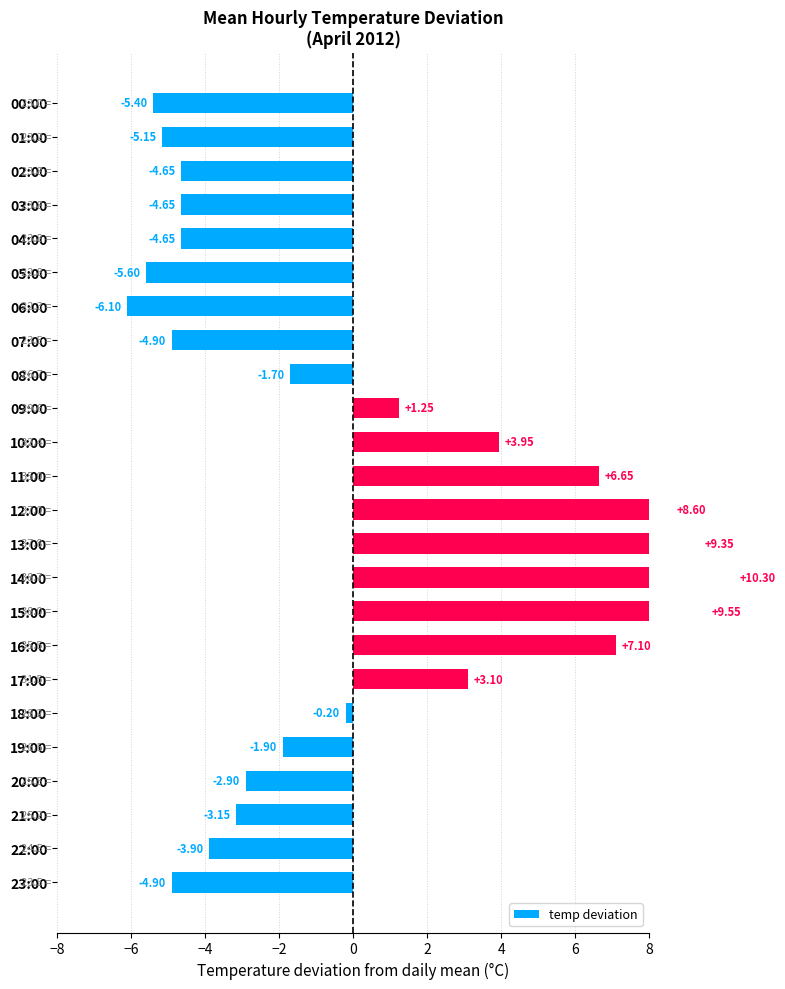

How many values are above zero?

9